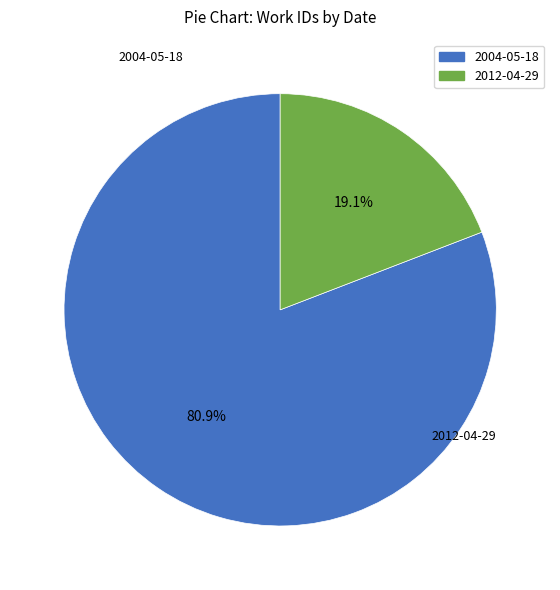

What is the smallest slice in the pie chart?

2012-04-29